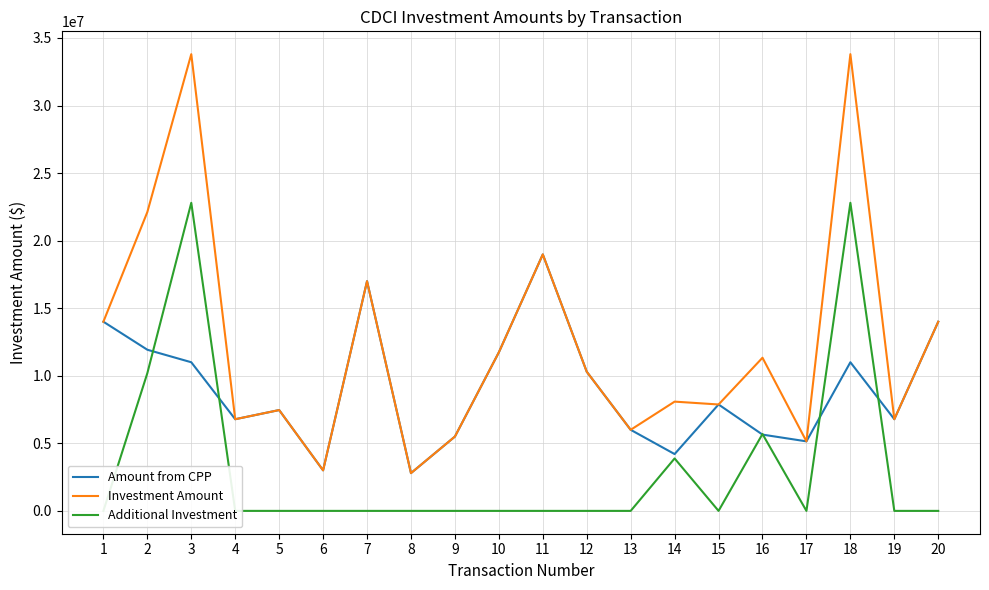

At which category does Additional Investment reach its first local valley?

15